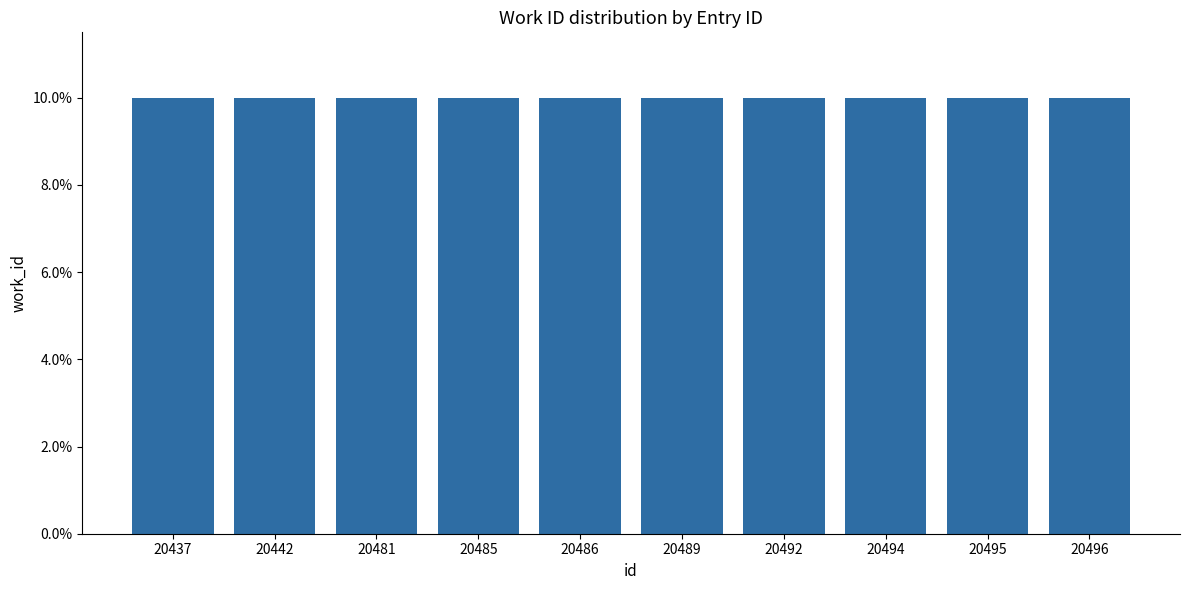

Reading left to right, what are all the values shown in this chart?

0.1	0.1	0.1	0.1	0.1	0.1	0.1	0.1	0.1	0.1